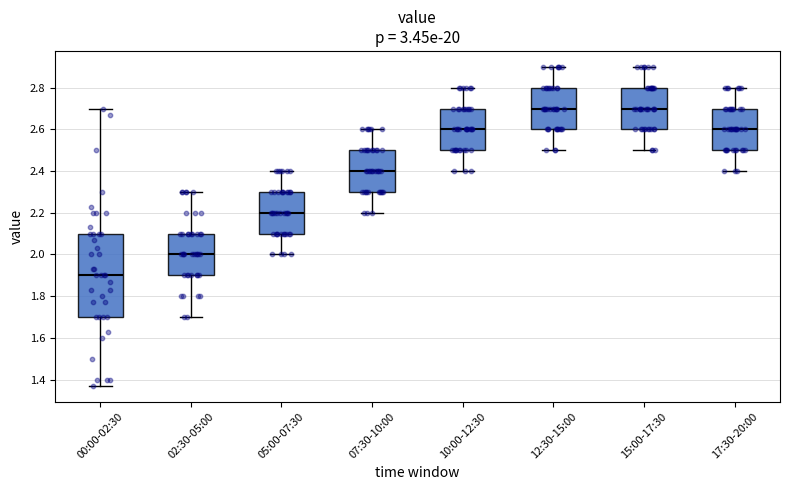

Reading left to right, read every box against the y-axis: the position of its median line, the range the box covers, and the ends of its whiskers. The values are not printed on the chart, so give them approximately, as read against the axis.

00:00-02:30: median 1.90, box 1.70 to 2.10, whiskers 1.38 to 2.70
02:30-05:00: median 2.00, box 1.90 to 2.10, whiskers 1.70 to 2.30
05:00-07:30: median 2.20, box 2.10 to 2.30, whiskers 2.00 to 2.40
07:30-10:00: median 2.40, box 2.30 to 2.50, whiskers 2.20 to 2.60
10:00-12:30: median 2.60, box 2.50 to 2.70, whiskers 2.40 to 2.80
12:30-15:00: median 2.70, box 2.60 to 2.80, whiskers 2.50 to 2.90
15:00-17:30: median 2.70, box 2.60 to 2.80, whiskers 2.50 to 2.90
17:30-20:00: median 2.60, box 2.50 to 2.70, whiskers 2.40 to 2.80